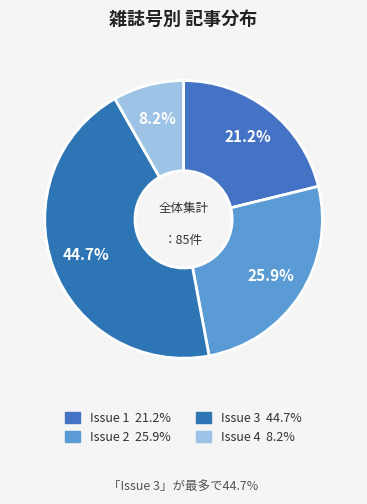

How many slices are in this pie chart?

4